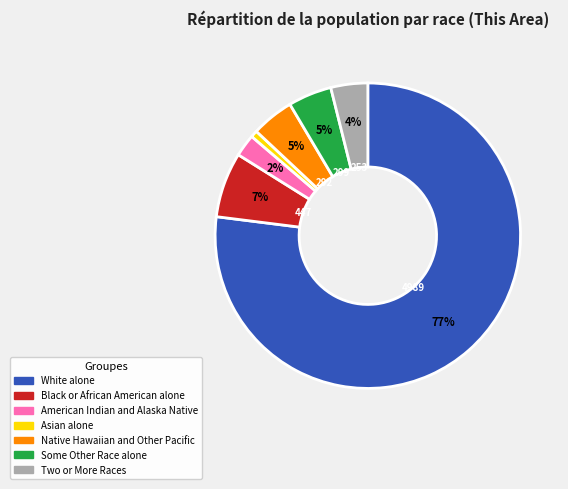

What is the largest slice in the pie chart?

White alone